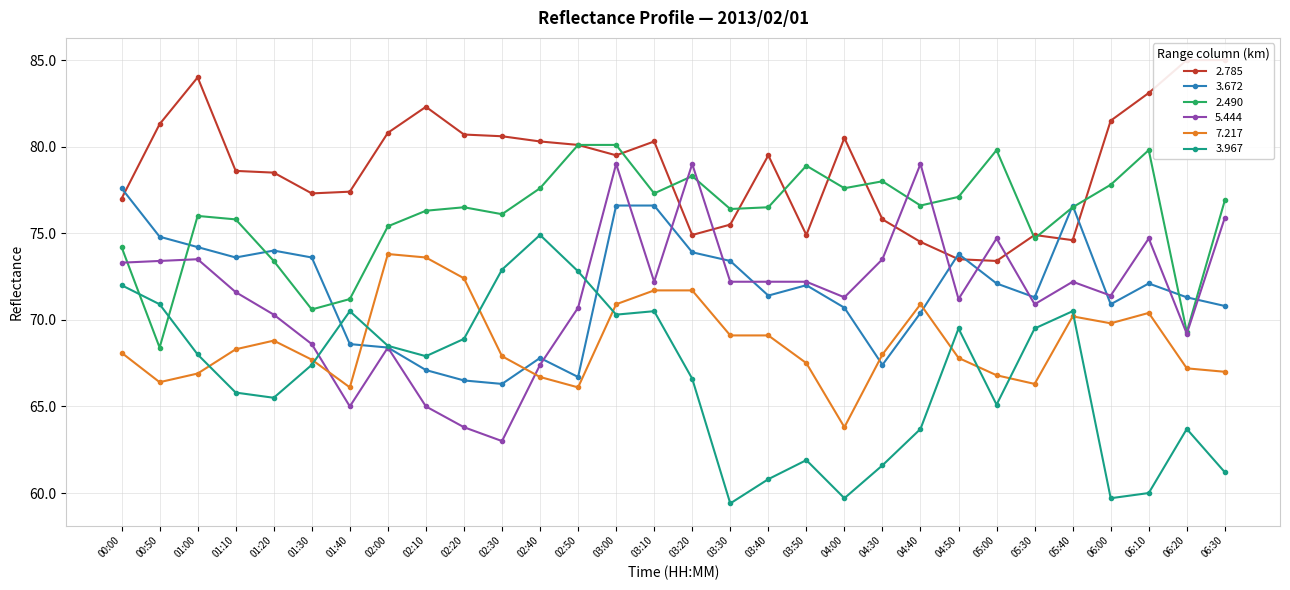

The 3.672 series shows 77.6 at 00:00. True or false?

True